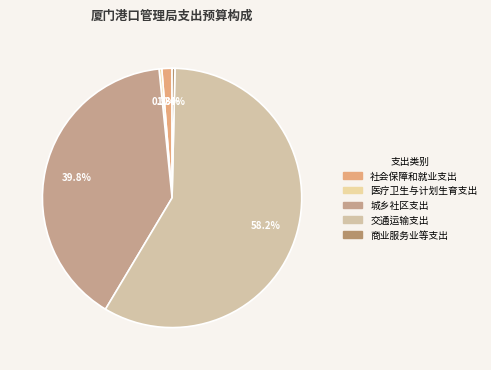

What is the total percentage of 交通运输支出 and 社会保障和就业支出?

59.5%